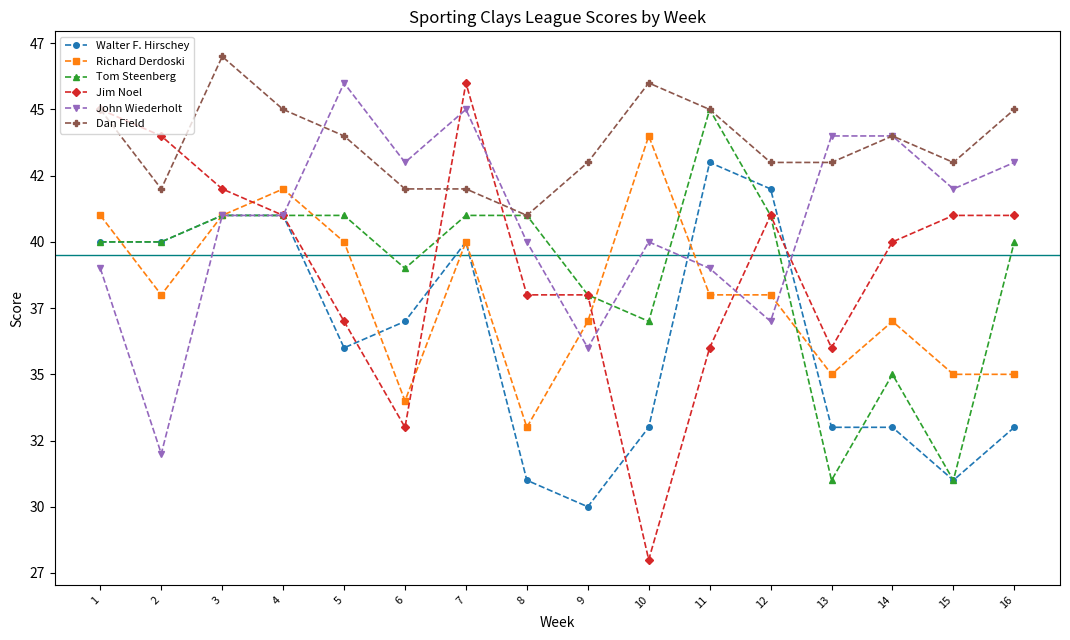

What is the value of the John Wiederholt point at the 8th from the left?

40